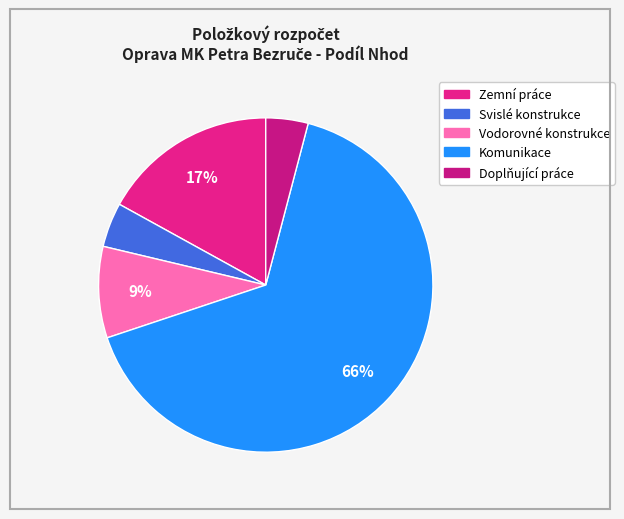

Between Komunikace and Vodorovné konstrukce, which is larger?

Komunikace